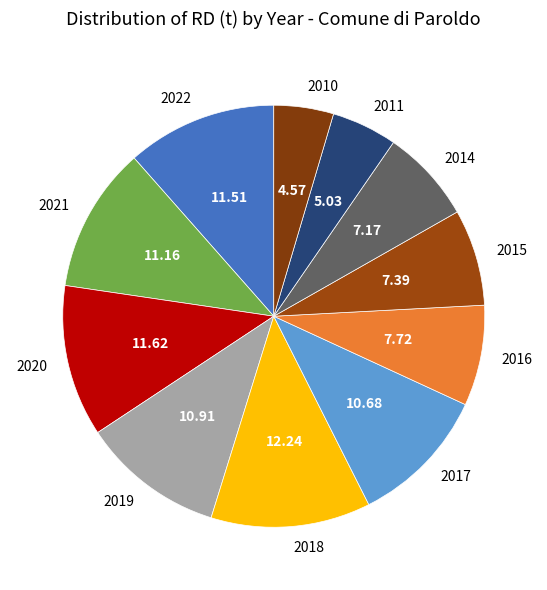

Combined, do 2011 and 2021 account for over 50%?

No